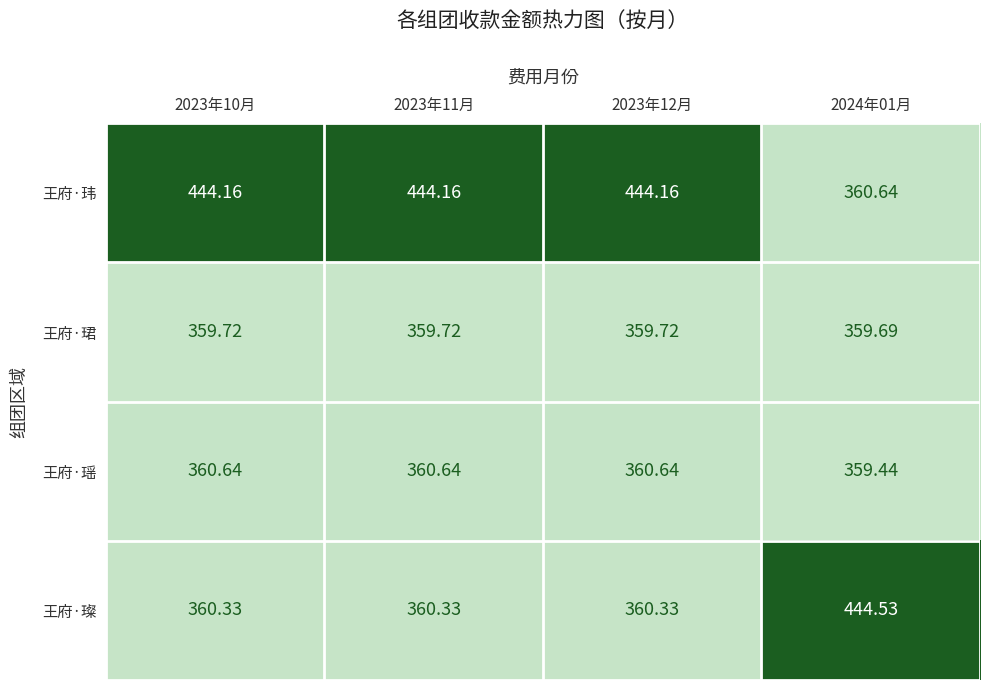

Rank the series at 2023年10月 from lowest to highest value.

王府·珺, 王府·璨, 王府·瑶, 王府·玮